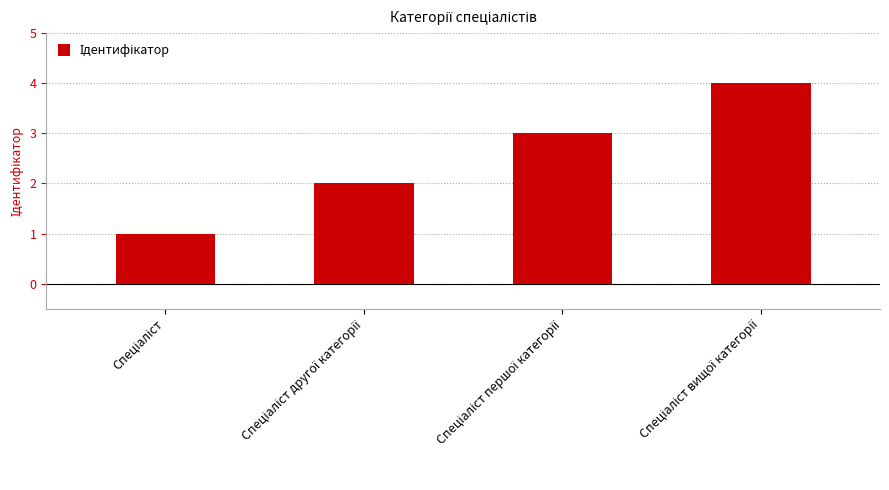

How many data points are less than 3?

2